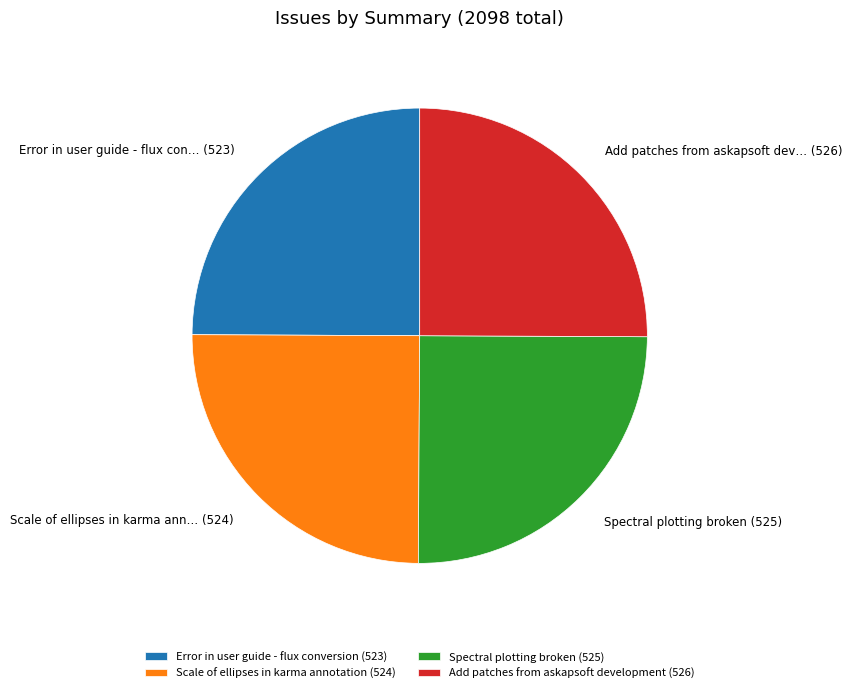

Is it true that Scale of ellipses in karma annotation (524) is 19% of the pie?

False